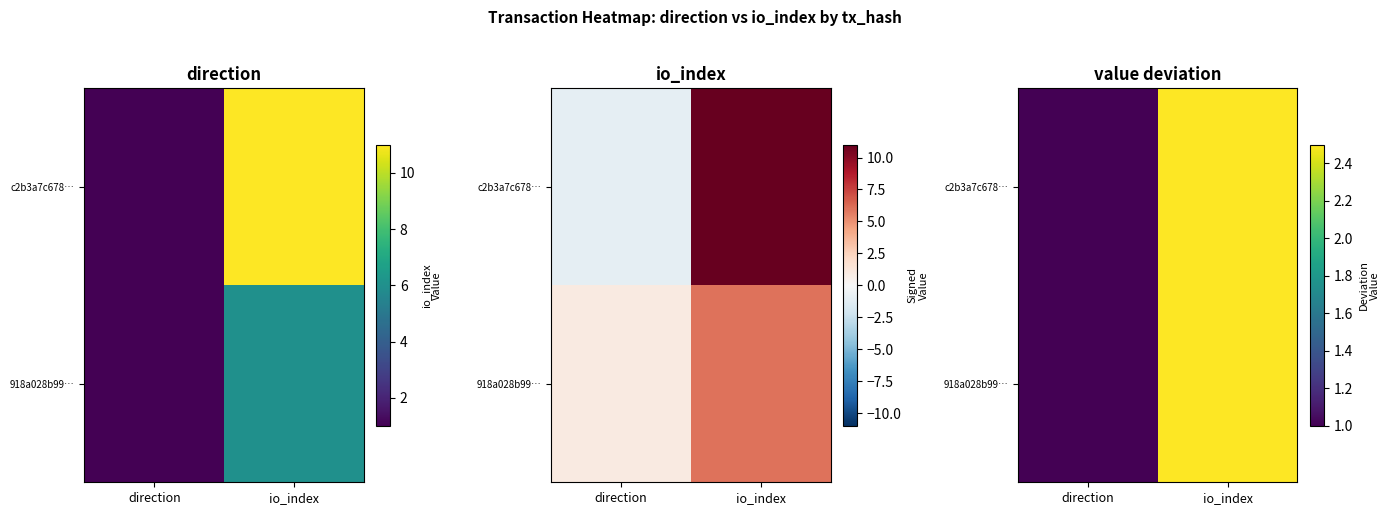

At which label is 918a028b99… closest to 1?

direction